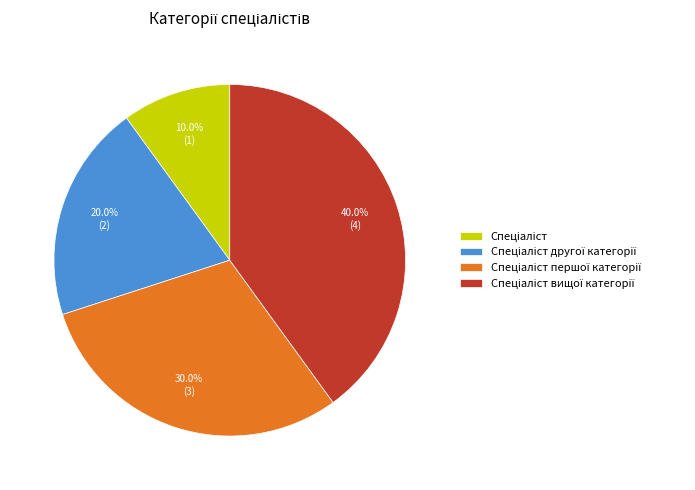

Is there any slice that represents more than half of the pie?

No